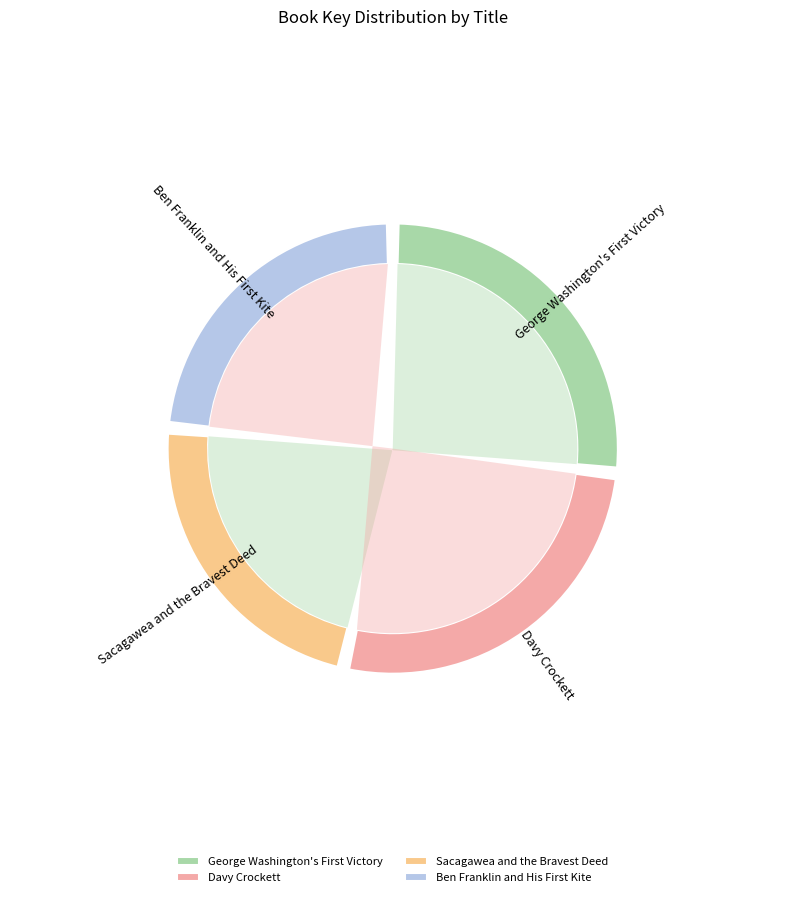

Which slice is the largest?

Davy Crockett